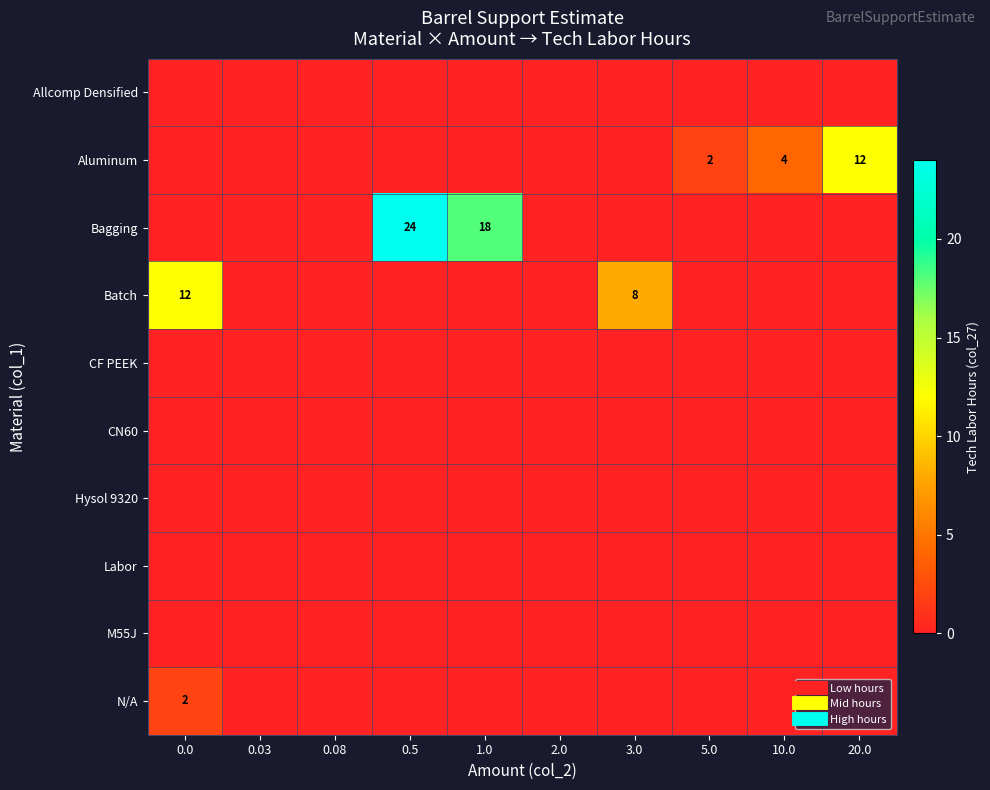

Rank the categories by CF PEEK value from lowest to highest.

0.0, 0.03, 0.08, 0.5, 1.0, 2.0, 3.0, 5.0, 10.0, 20.0